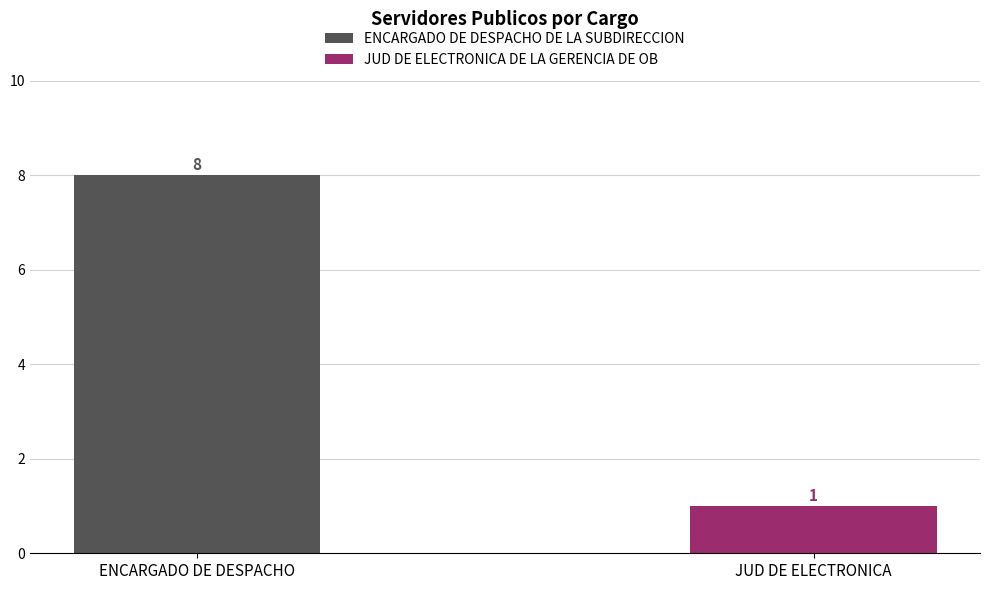

What are all the series names shown in the legend?

ENCARGADO DE DESPACHO DE LA SUBDIRECCION, JUD DE ELECTRONICA DE LA GERENCIA DE OB